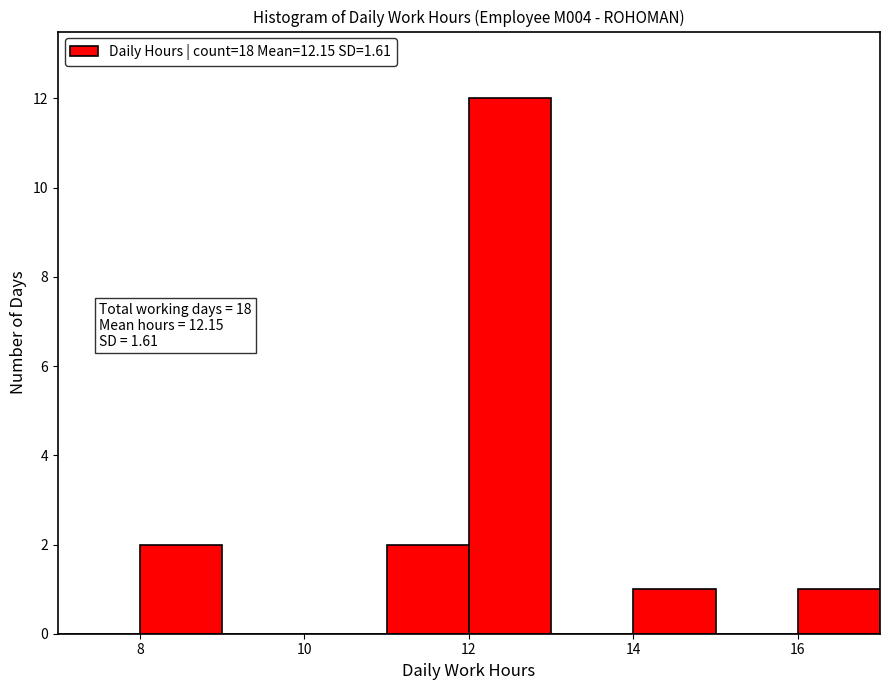

Over which range of the x-axis is the bar tallest?

12 to 13